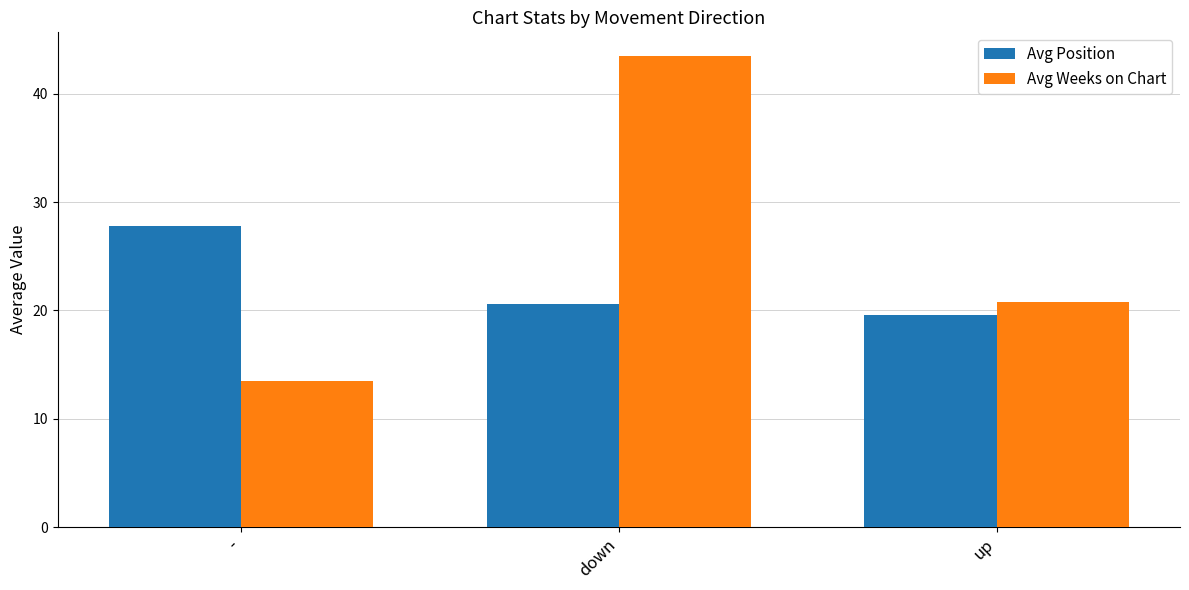

Reading left to right, list all the values displayed in this chart.

Avg Position: 27.8	20.6	19.6
Avg Weeks on Chart: 13.5	43.5	20.8